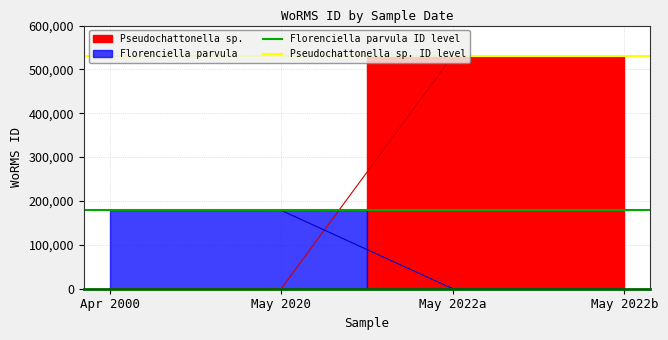

What is the highest value of the Florenciella parvula ID level series?

178628